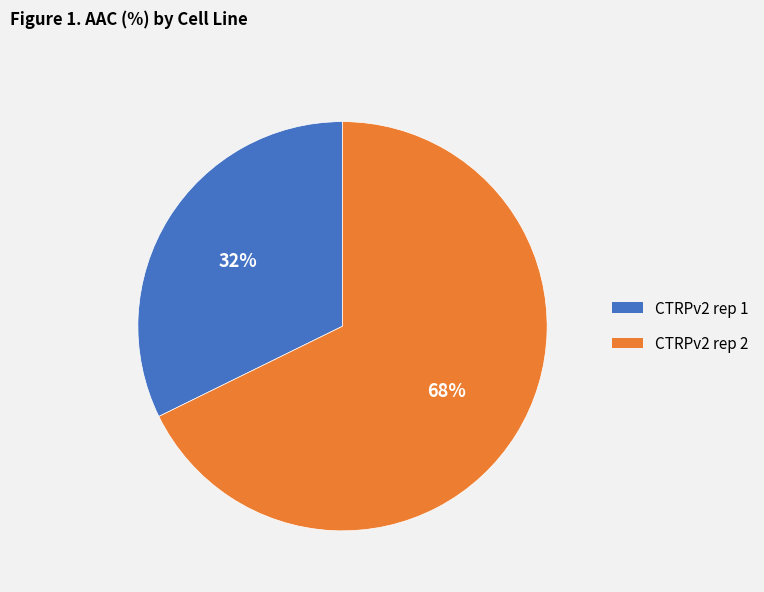

Which has a higher value, CTRPv2 rep 2 or CTRPv2 rep 1?

CTRPv2 rep 2